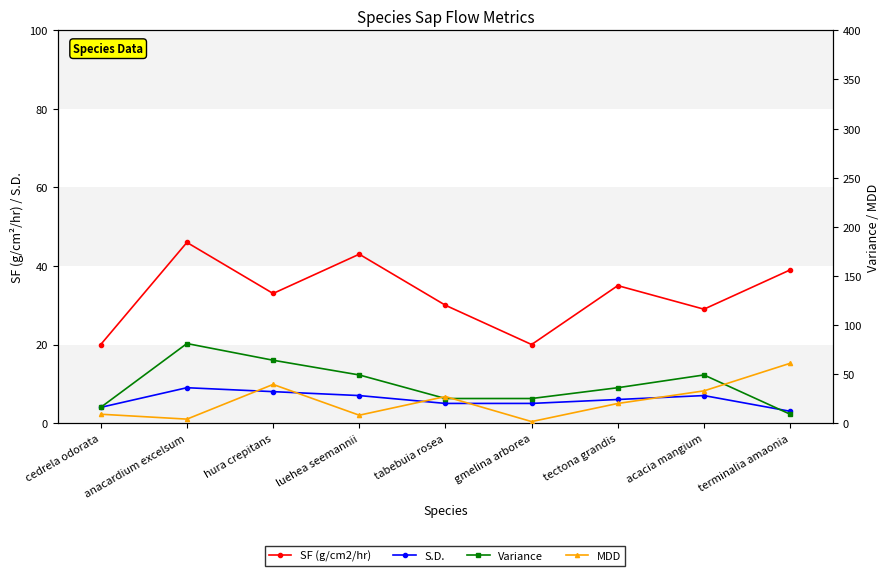

Rank the series by their maximum value, from highest to lowest.

Variance, MDD, SF (g/cm2/hr), S.D.